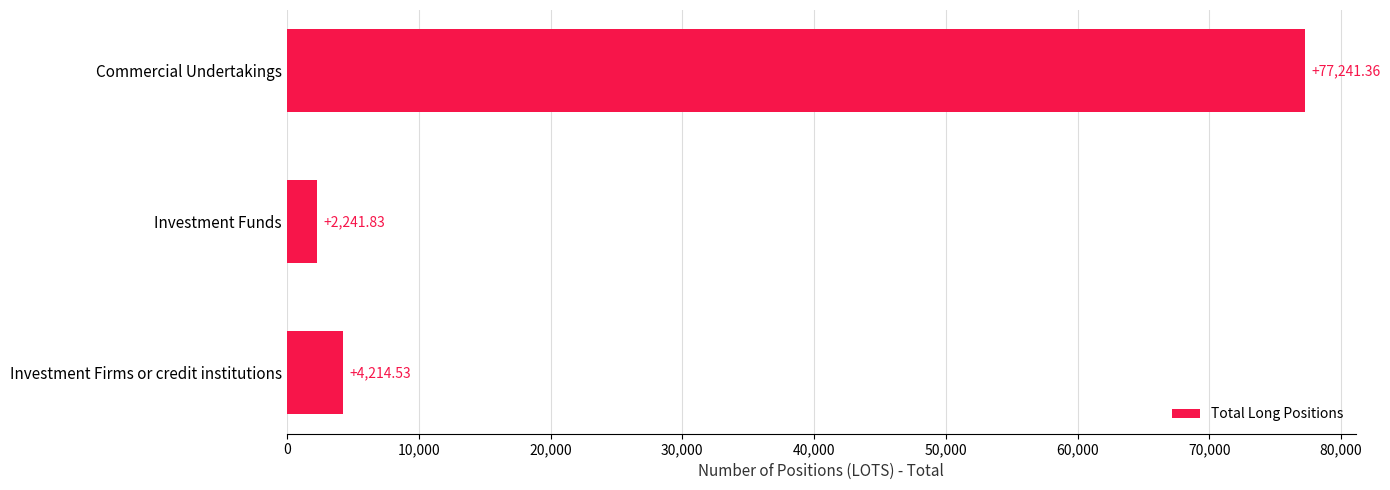

What is the change in value from Investment Firms or credit institutions to Commercial Undertakings?

+73026.8